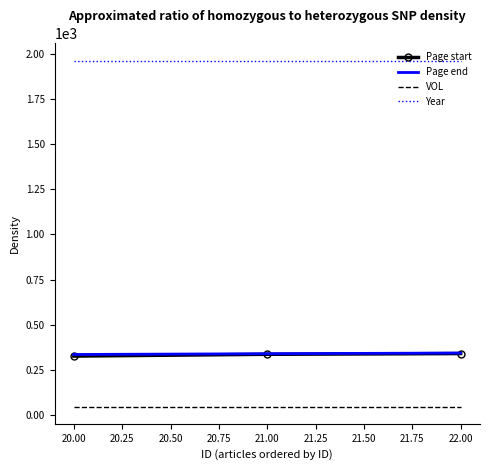

The value of Year at 22.00 is 1961. True or false?

True